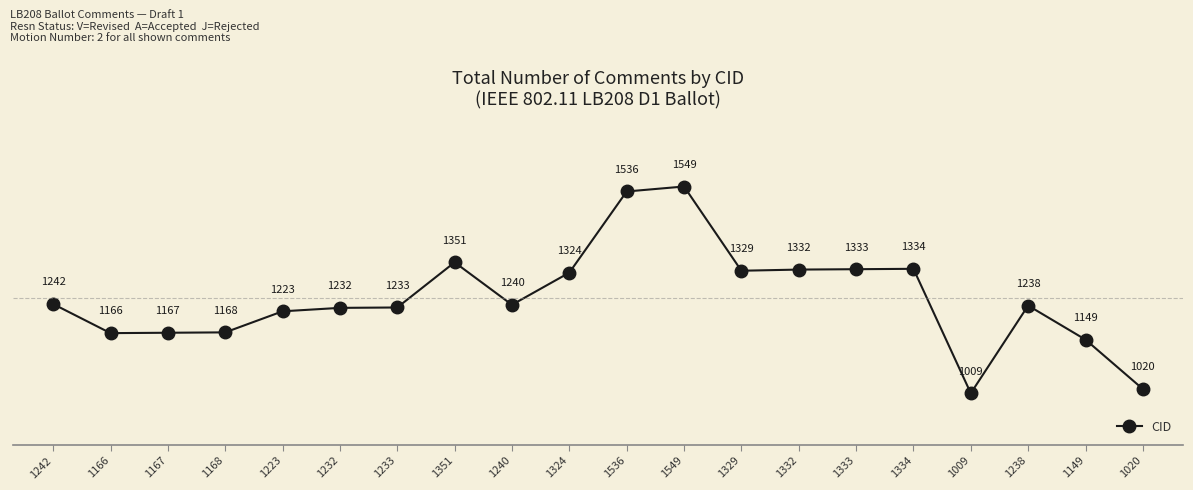

List the labels in order of value, smallest first.

1009, 1020, 1149, 1166, 1167, 1168, 1223, 1232, 1233, 1238, 1240, 1242, 1324, 1329, 1332, 1333, 1334, 1351, 1536, 1549